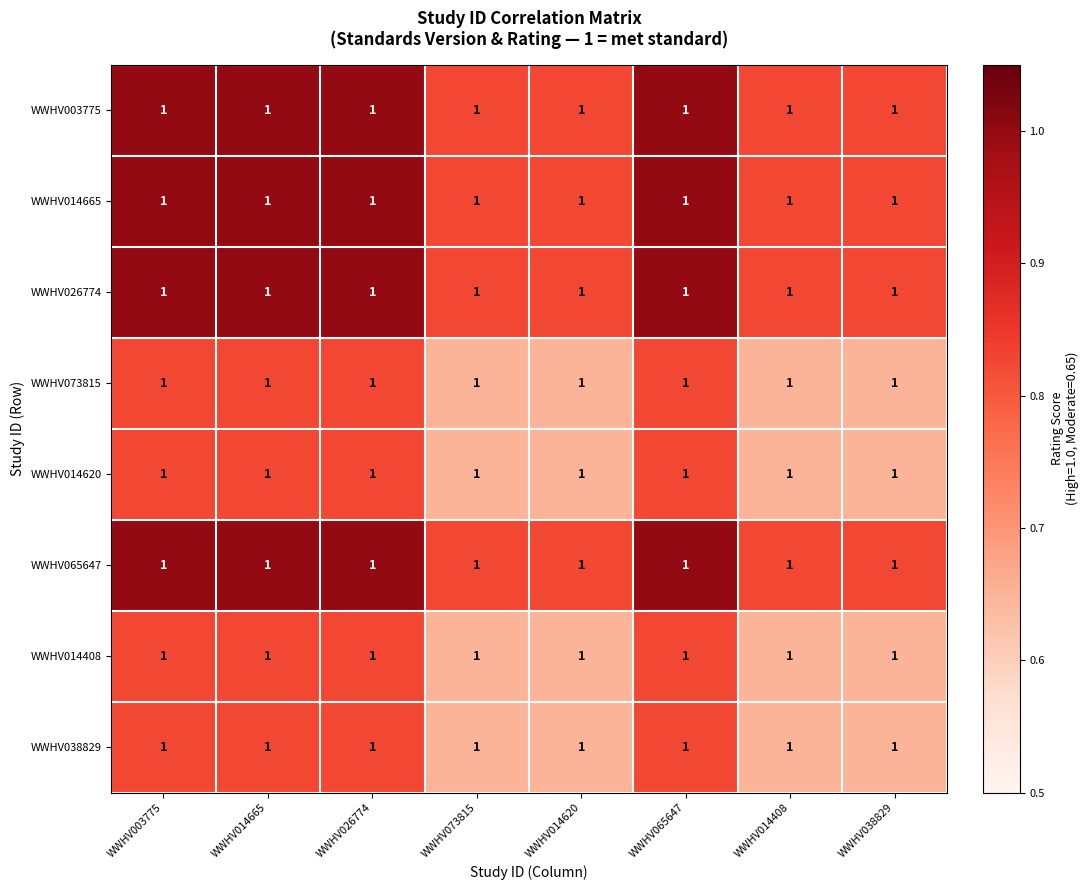

How many series are shown in this chart?

8